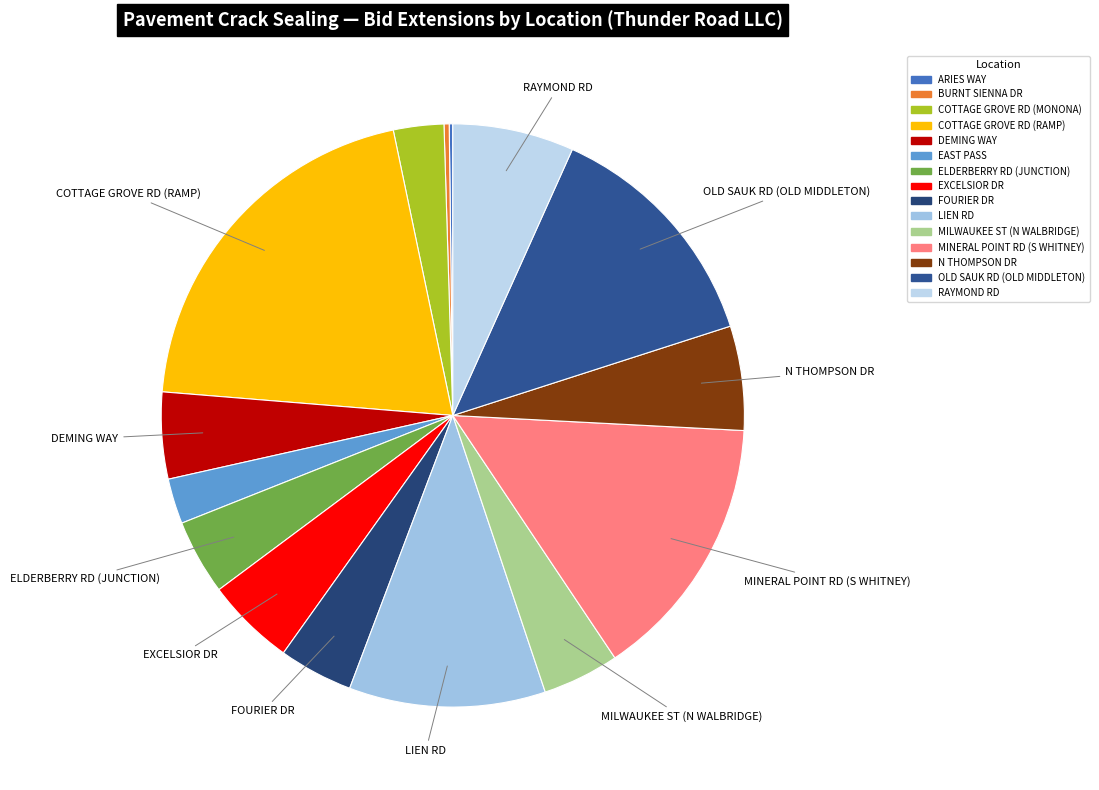

To the nearest percent, what percentage of the pie is RAYMOND RD?

7%